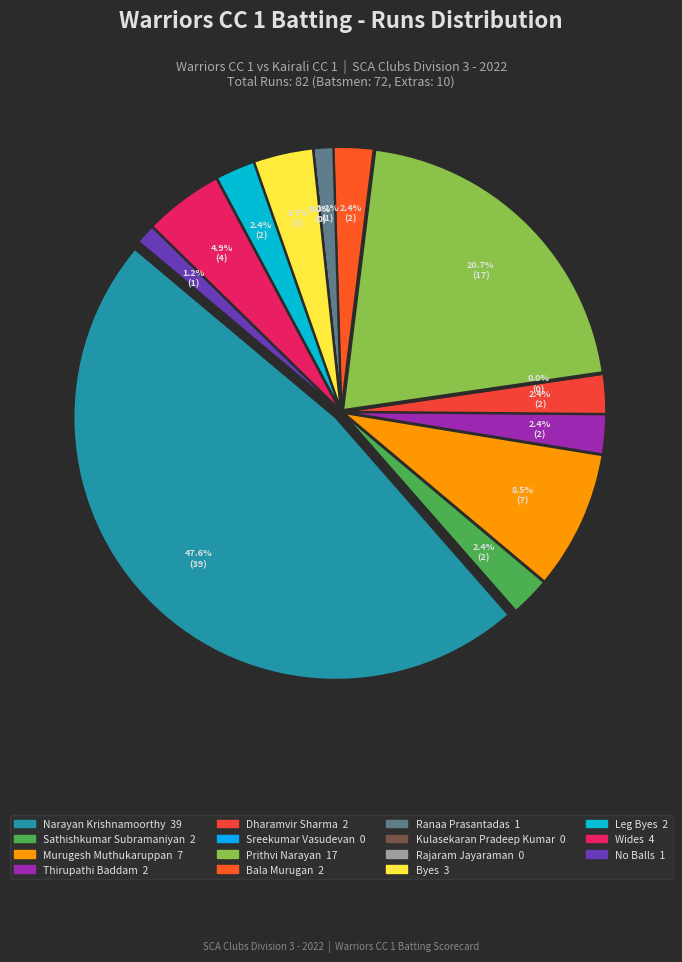

What is the smallest slice in the pie chart?

Sreekumar Vasudevan